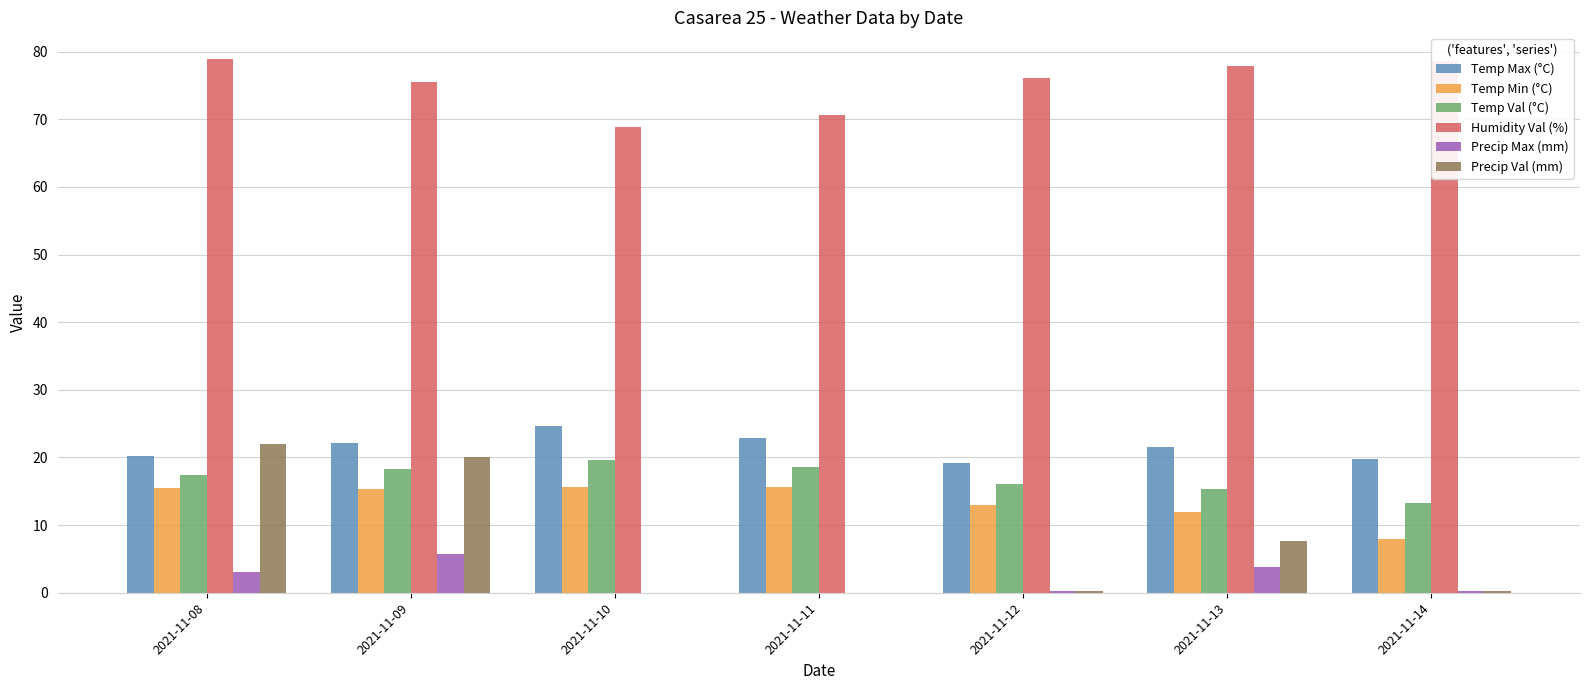

How many data points does each series have?

7